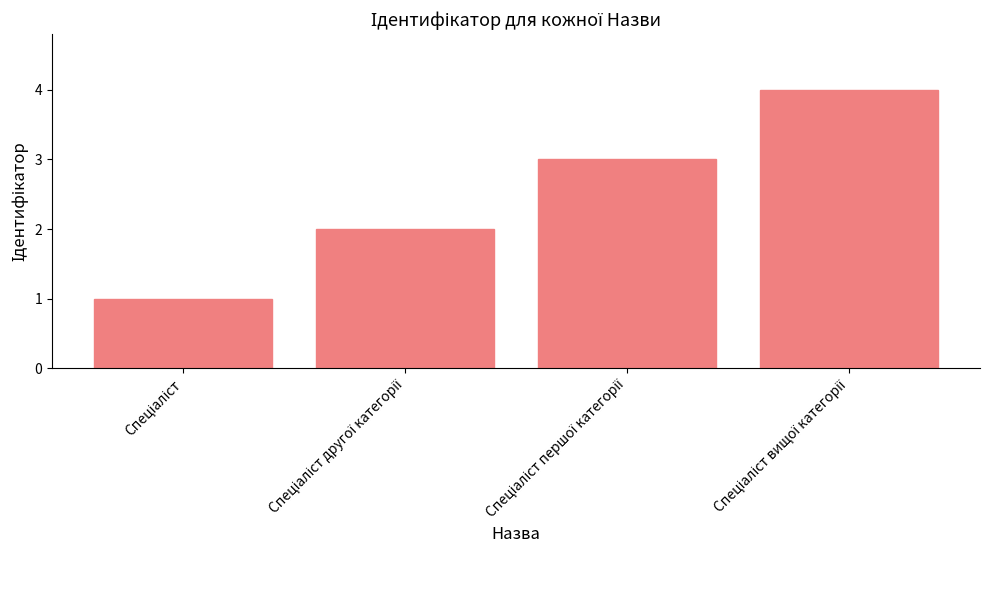

What is the greatest value displayed?

4